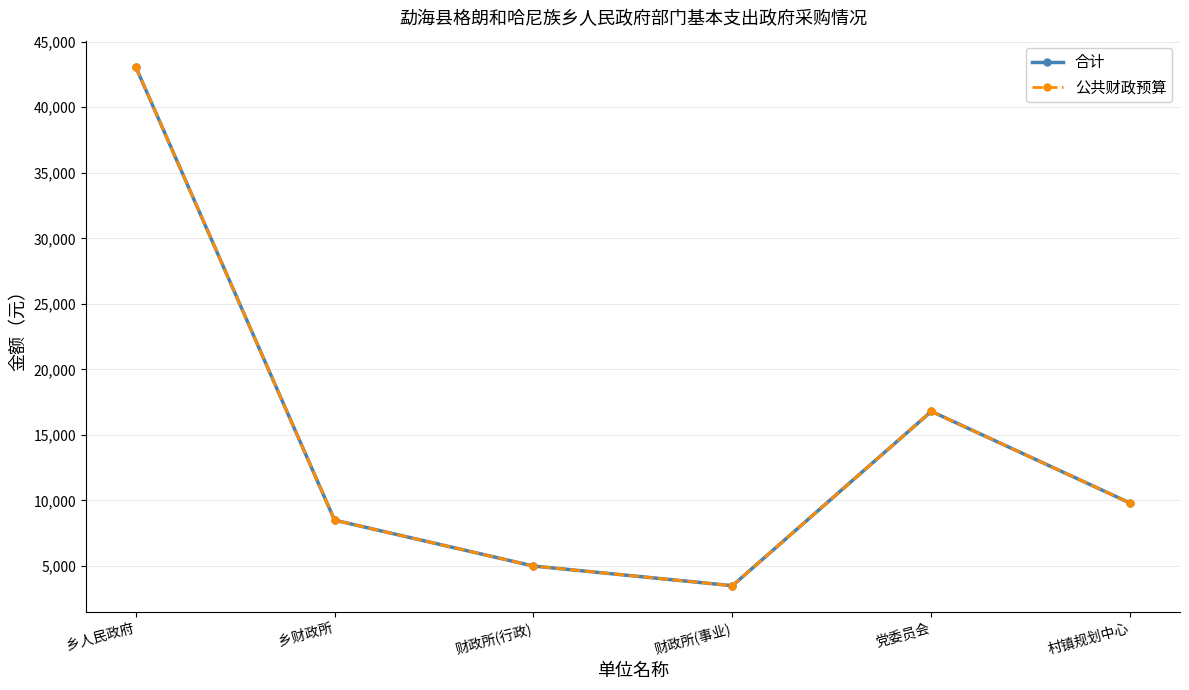

Read the 公共财政预算 value at 财政所(行政).

5000